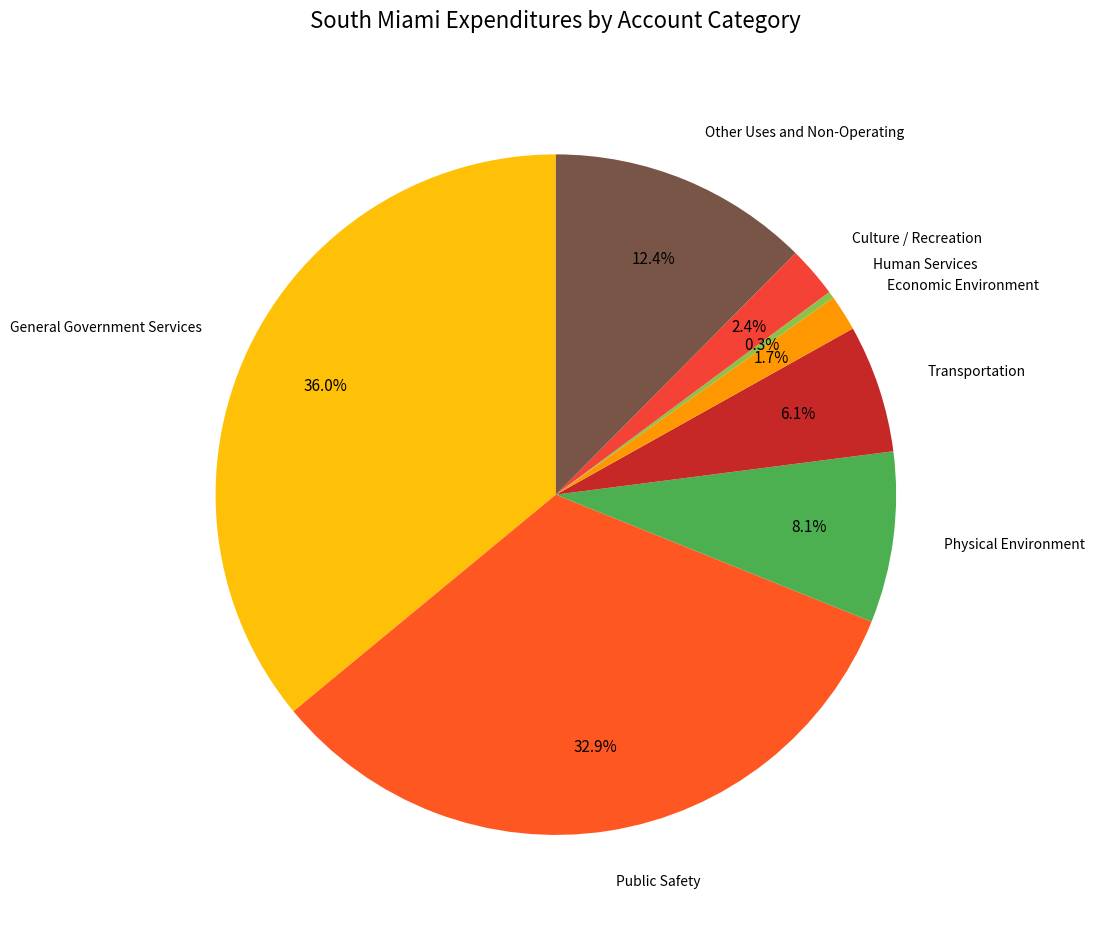

What is the smallest slice in the pie chart?

Human Services